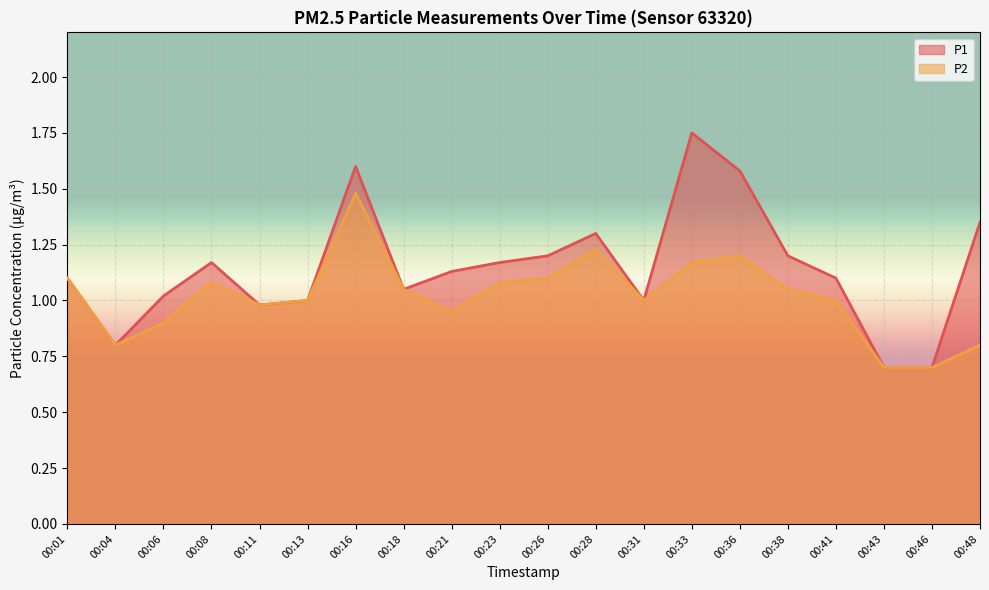

Between 00:33 and 00:46, which is larger?

00:33